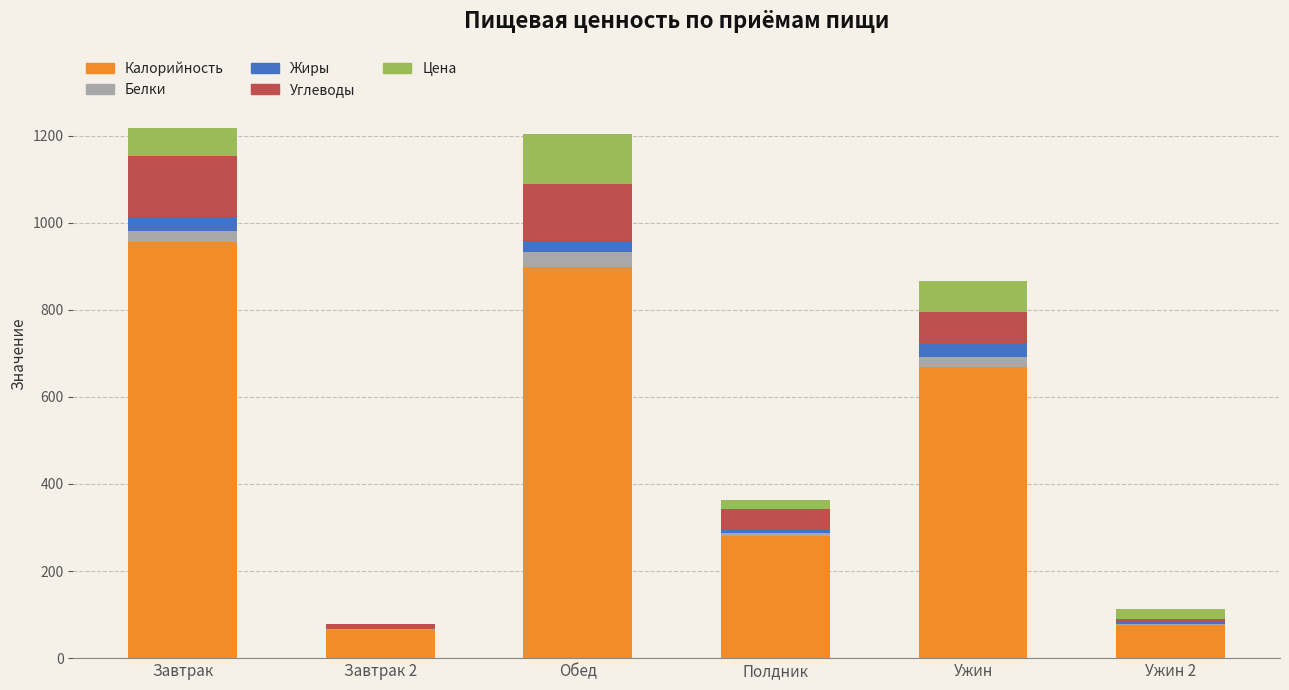

At which label does Калорийность reach its peak?

Завтрак